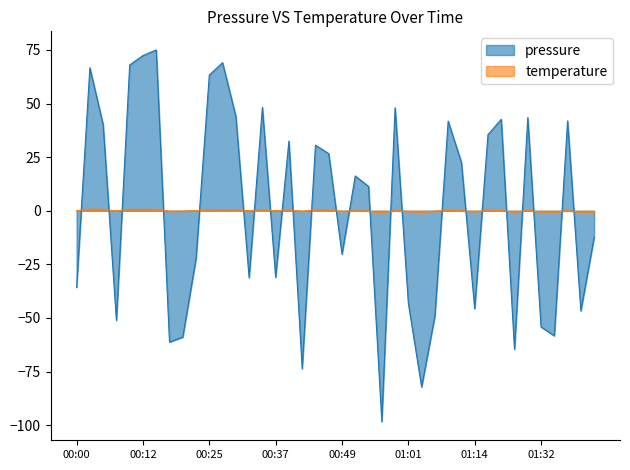

At which label does temperature first exceed 0?

00:00